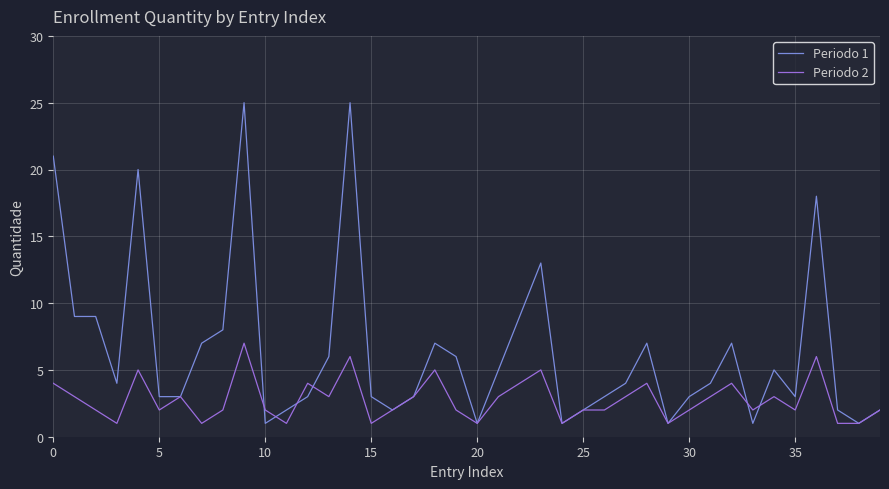

Which series has the widest spread of values?

Periodo 1